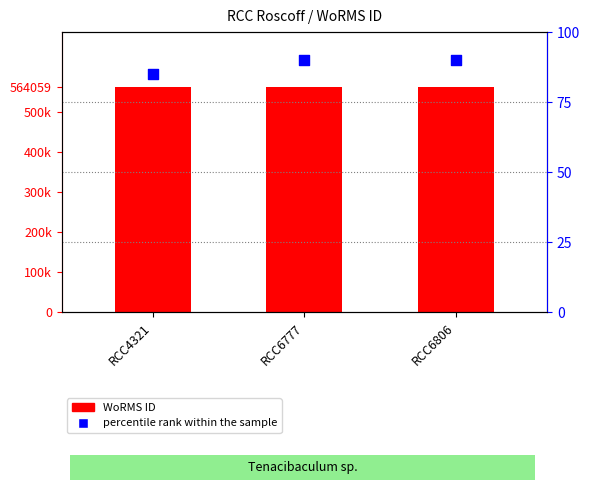

What is the total value across all series at RCC6777?

564149